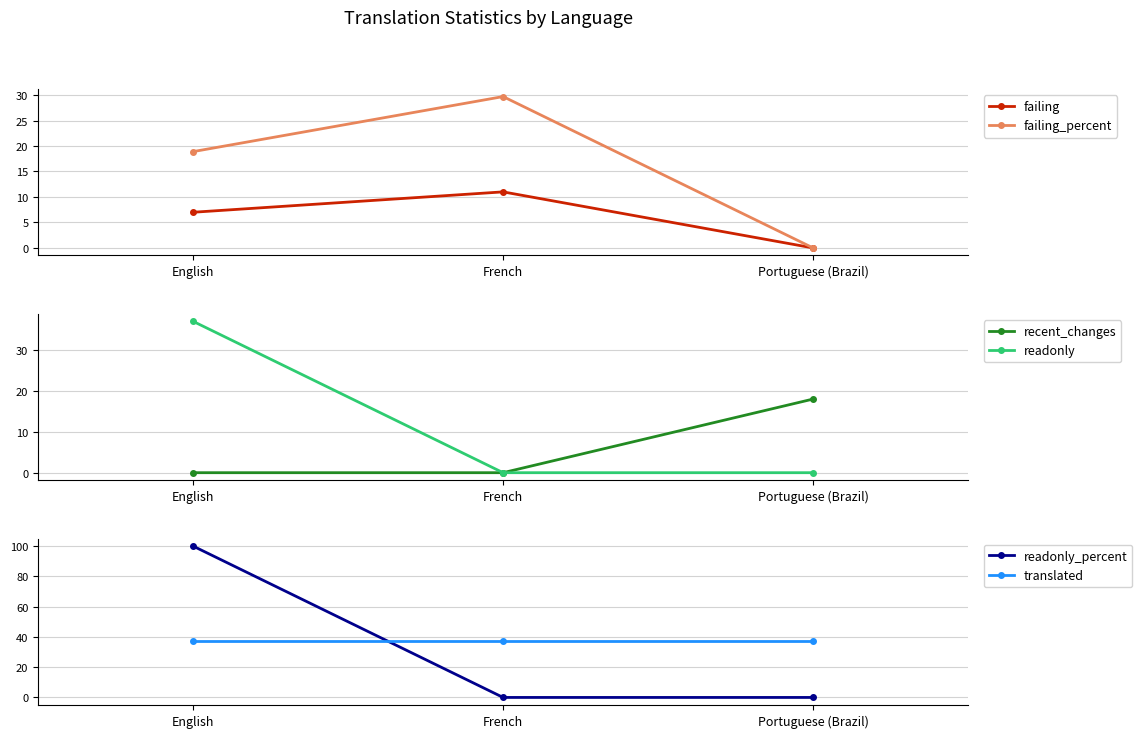

What is the spread (max minus min) of values at Portuguese (Brazil)?

37.0